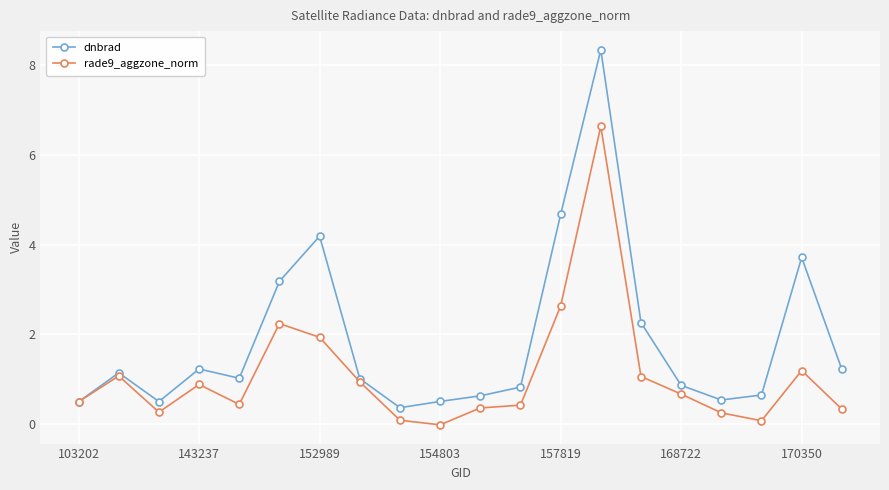

Which series has the largest total across all categories?

dnbrad